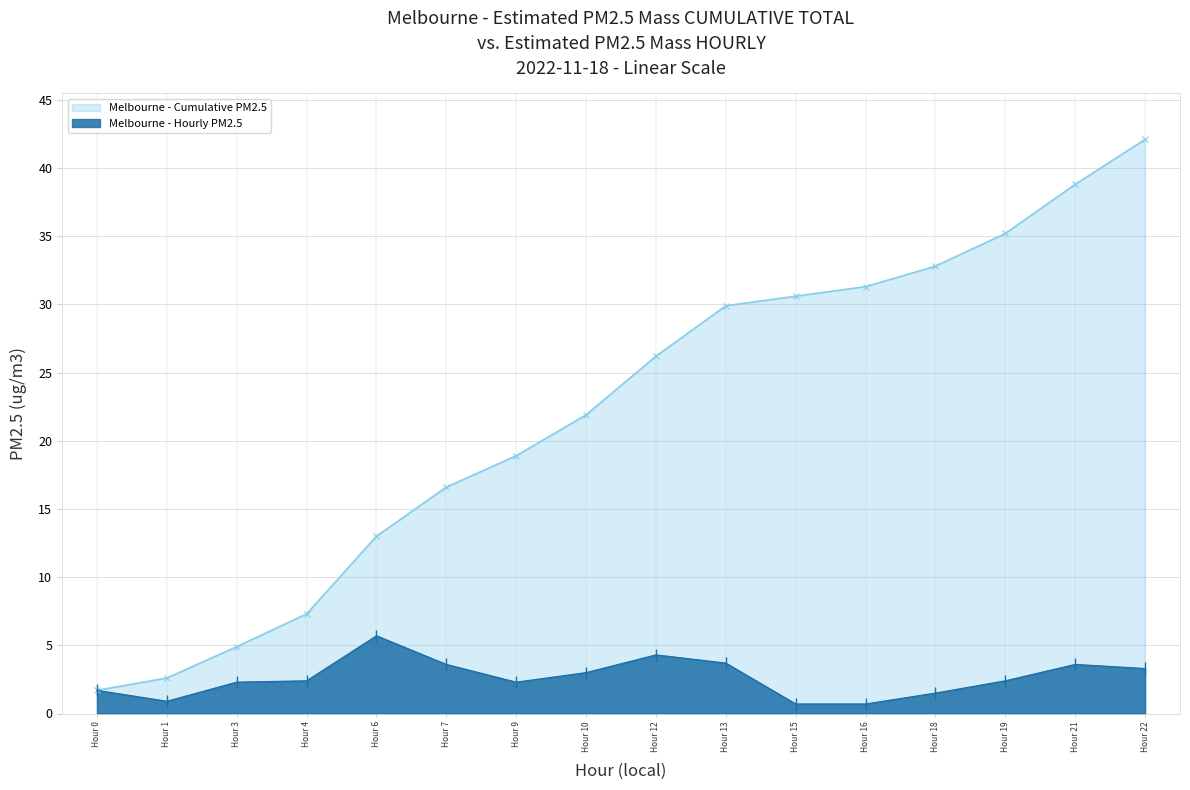

Is it true that Melbourne - Hourly PM2.5 equals 6.2 at Hour 21?

False